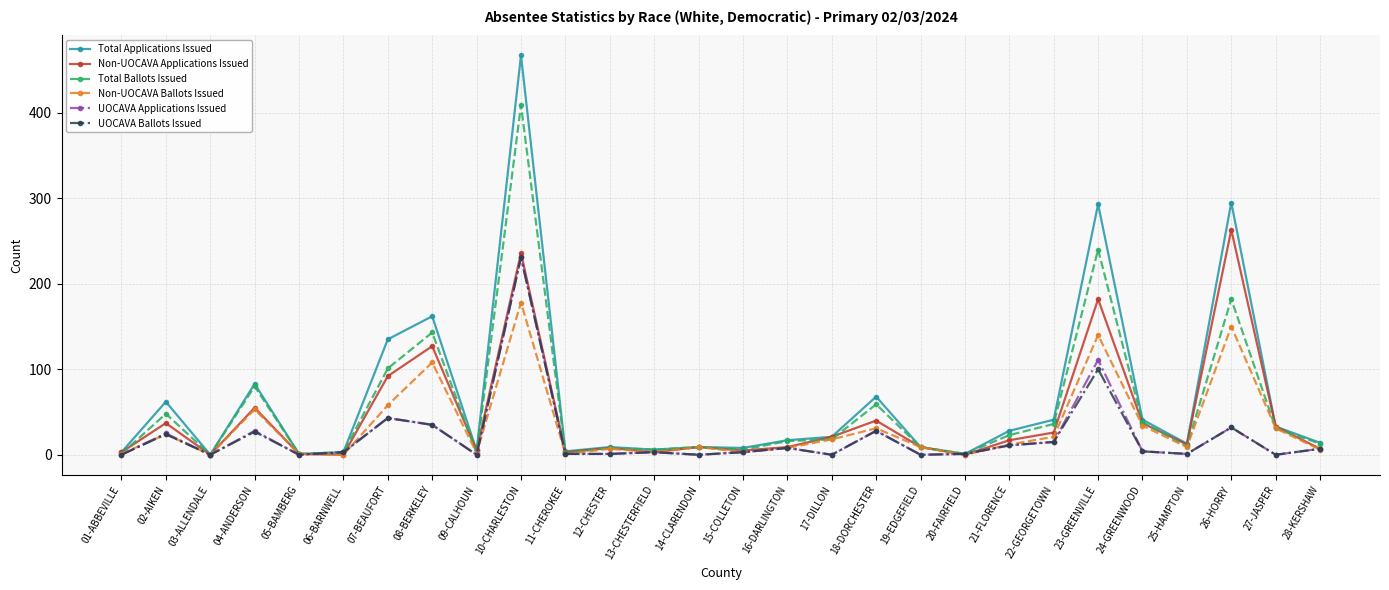

What is the maximum value shown in the chart?

467